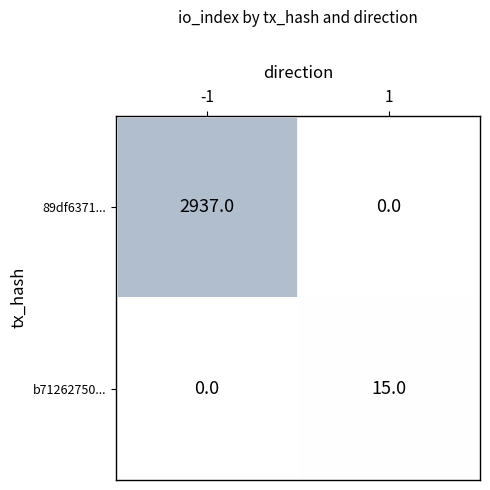

True or false: b71262750... has a value of 6 at 1.

False